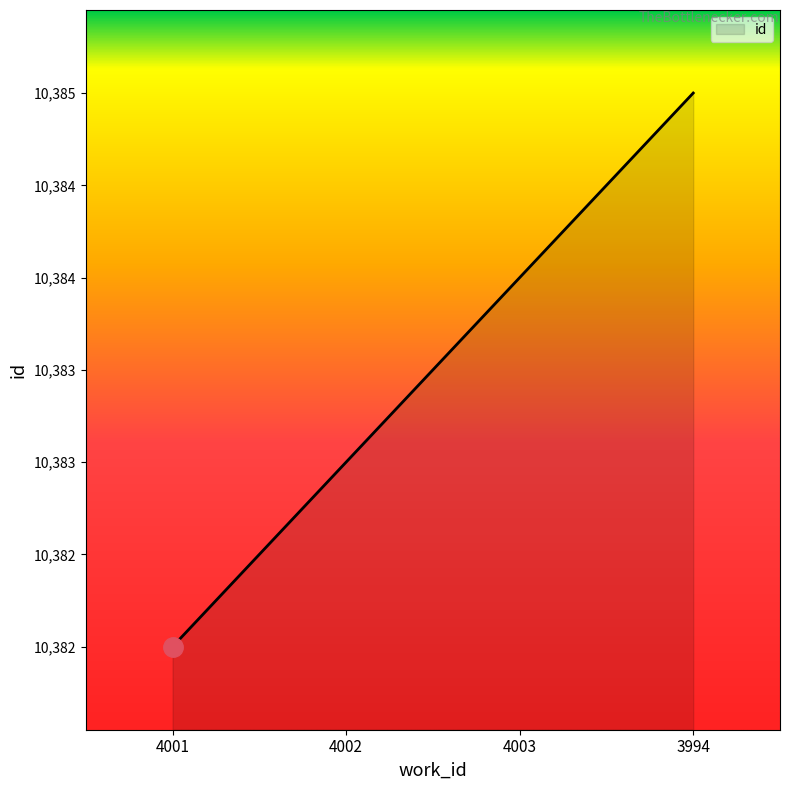

Does the chart have visible grid lines?

No